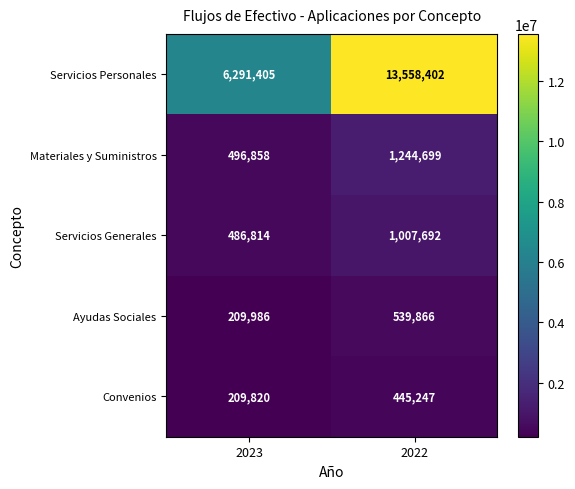

The value of Servicios Generales at 2022 is 1493021. True or false?

False